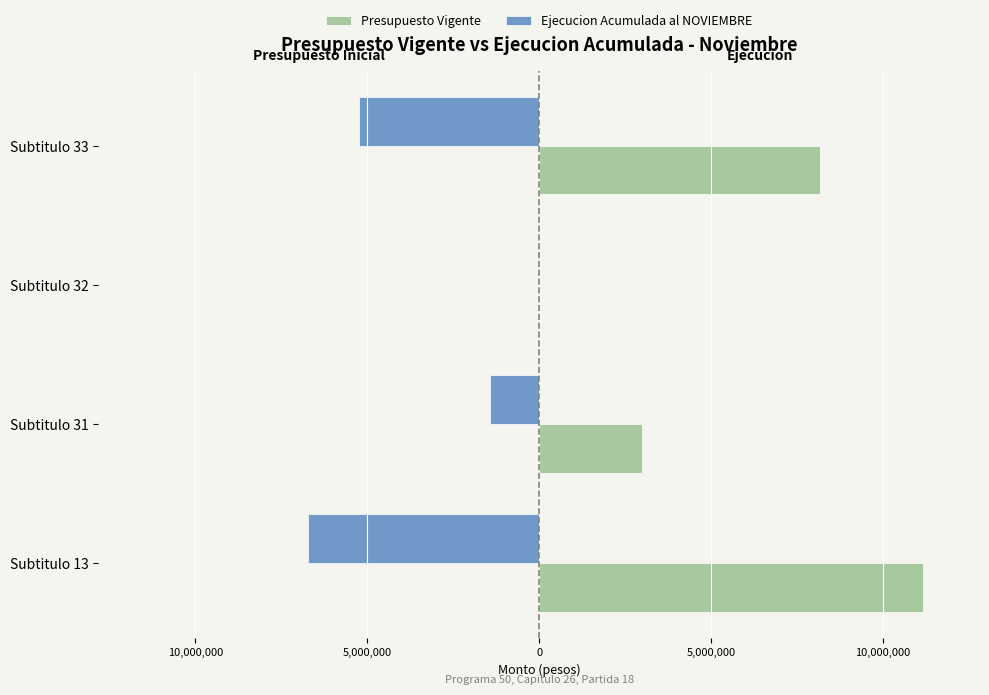

What is the value of the Ejecucion Acumulada al NOVIEMBRE bar at the 4th from the left?

-5251487